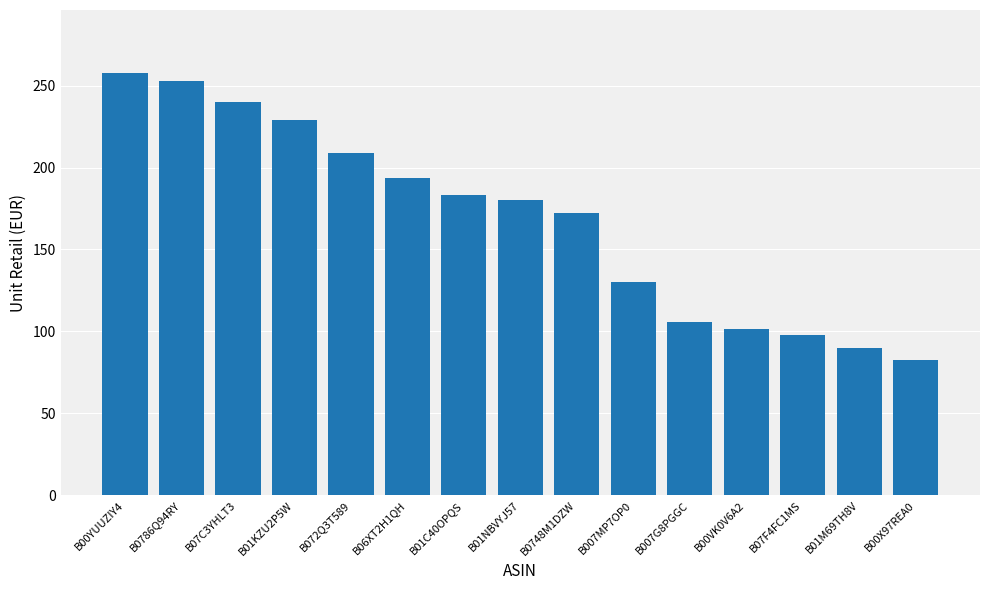

Reading left to right, transcribe all the data shown in this chart.

257.5	253.0	240.0	229.0	208.8	193.8	183.1	179.9	172.1	130.0	106.0	101.6	98.0	90.0	82.5